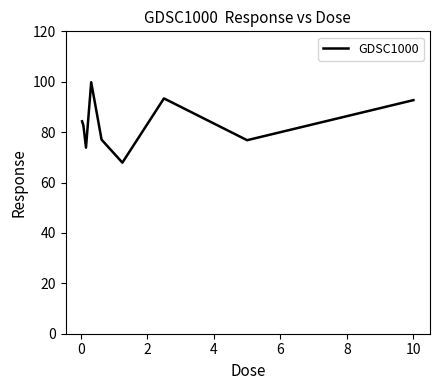

What is the maximum value shown in the chart?

99.8